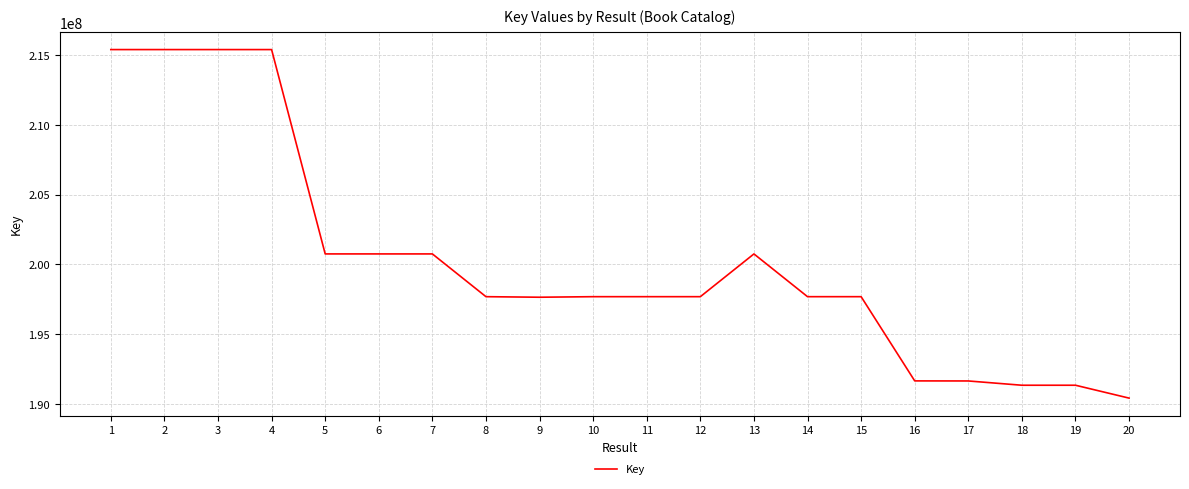

What is the change in value from 5 to 10?

-3065826